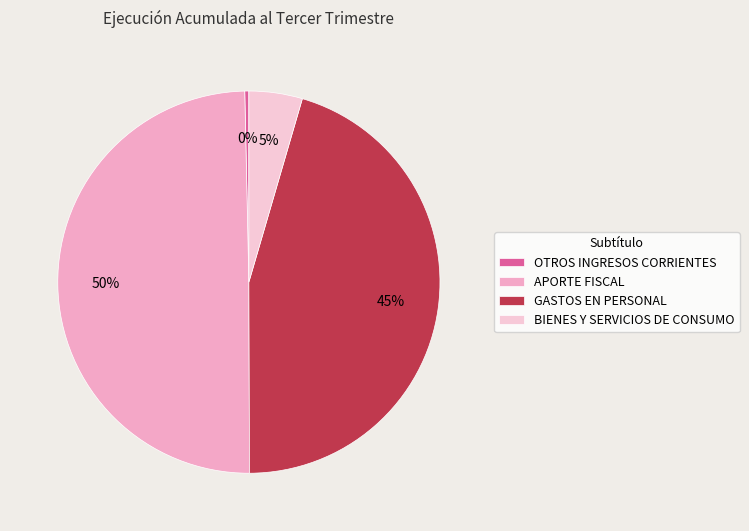

Which category has the smallest portion of the pie?

OTROS INGRESOS CORRIENTES